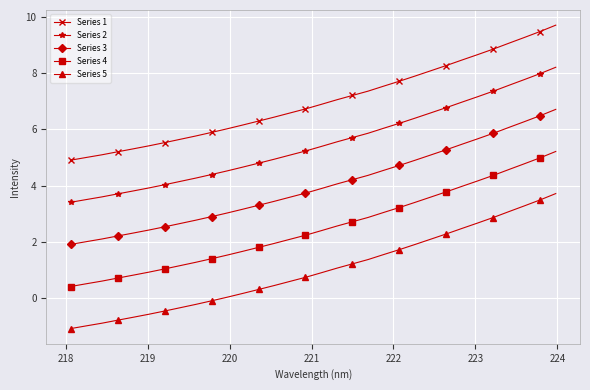

Rank the series by their average value, from highest to lowest.

Series 1, Series 2, Series 3, Series 4, Series 5